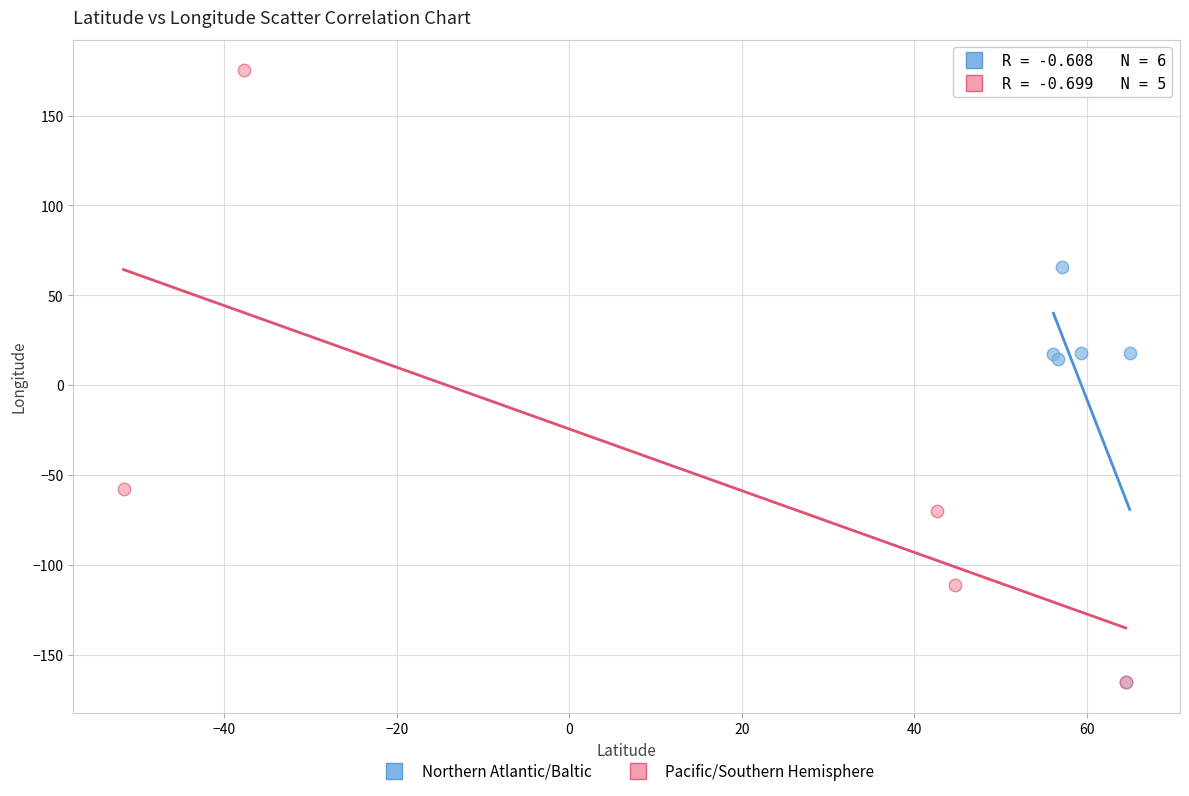

Which series reaches the maximum Y coordinate?

Pacific/Southern Hemisphere